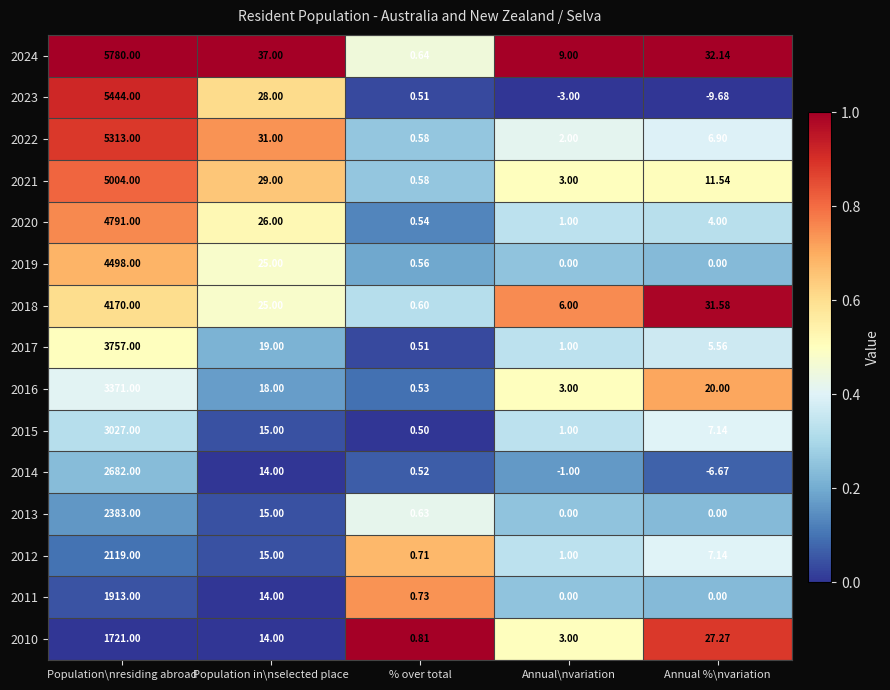

At which category is the sum across all series the highest?

Population\nresiding abroad